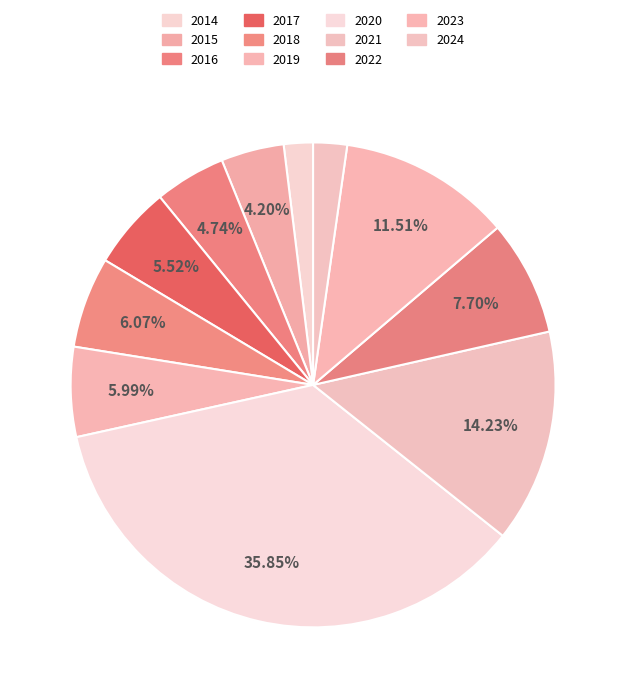

Combined, do 2015 and 2024 account for over 50%?

No